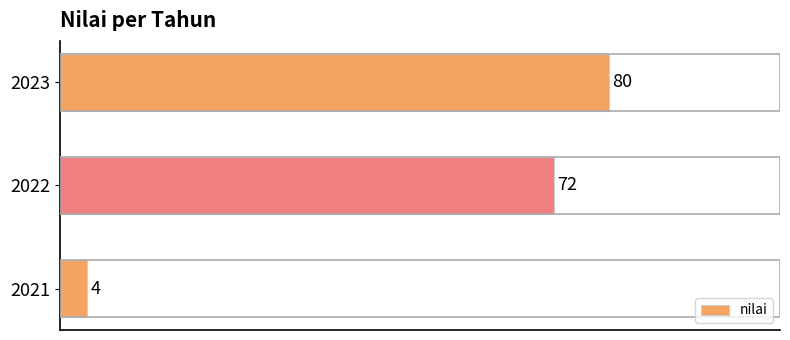

Read the value at 2022, to the nearest 10.

70